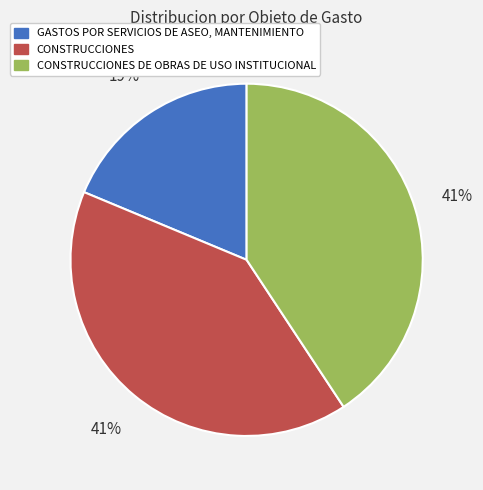

What is the ratio of the value at CONSTRUCCIONES to the value at CONSTRUCCIONES DE OBRAS DE USO INSTITUCIONAL?

1.0